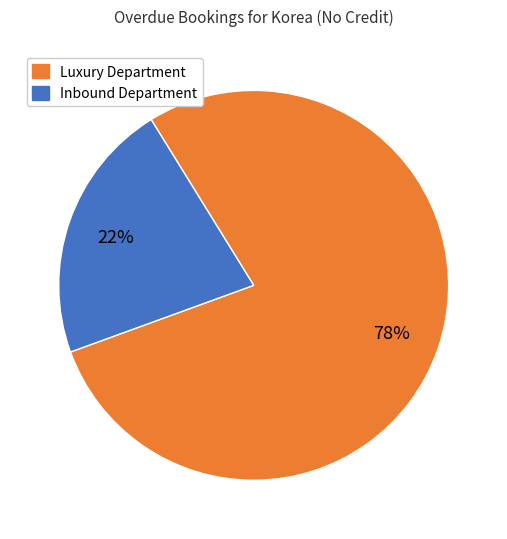

To the nearest percent, what is the average slice percentage?

50%